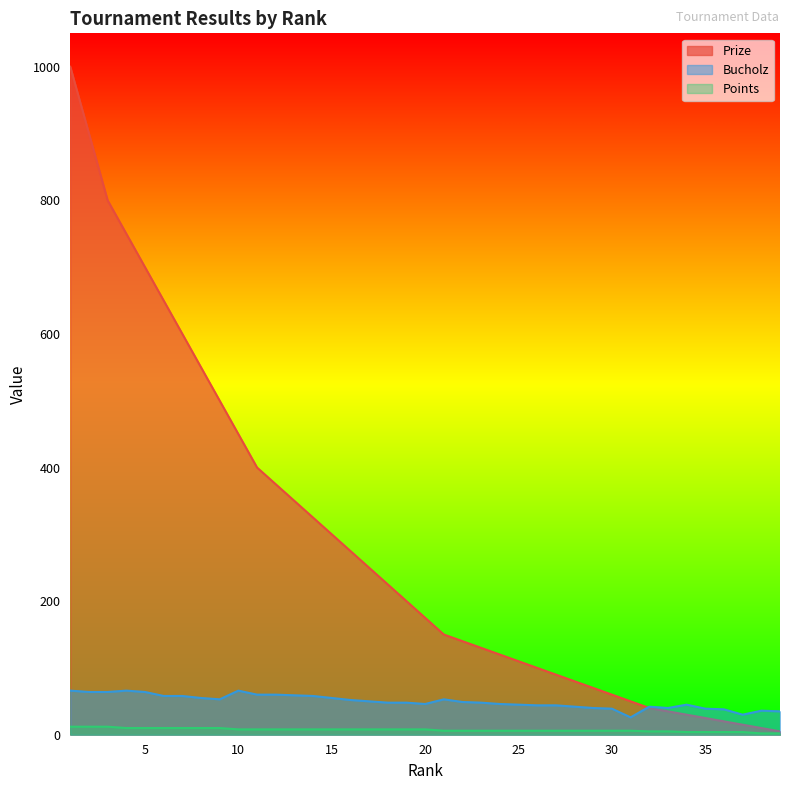

Which series has the widest spread of values?

Prize